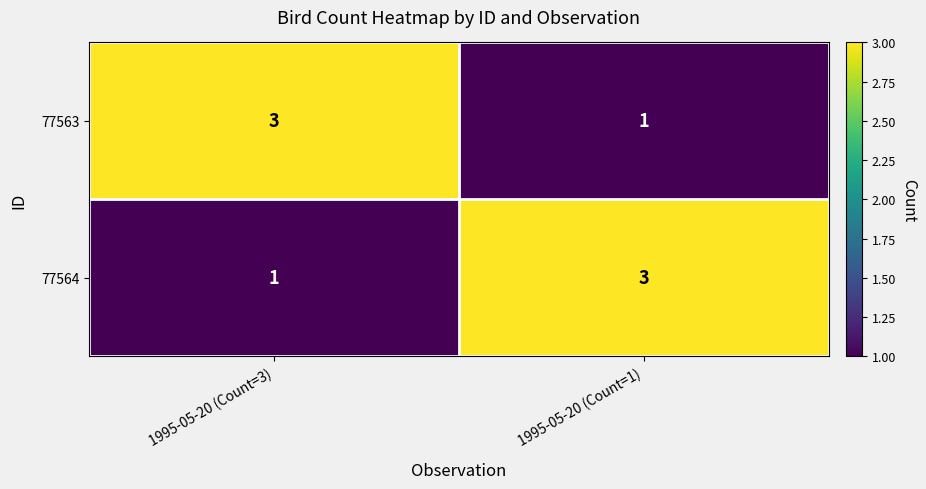

What is the sum of the 77564 values at 1995-05-20 (Count=1) and 1995-05-20 (Count=3)?

4